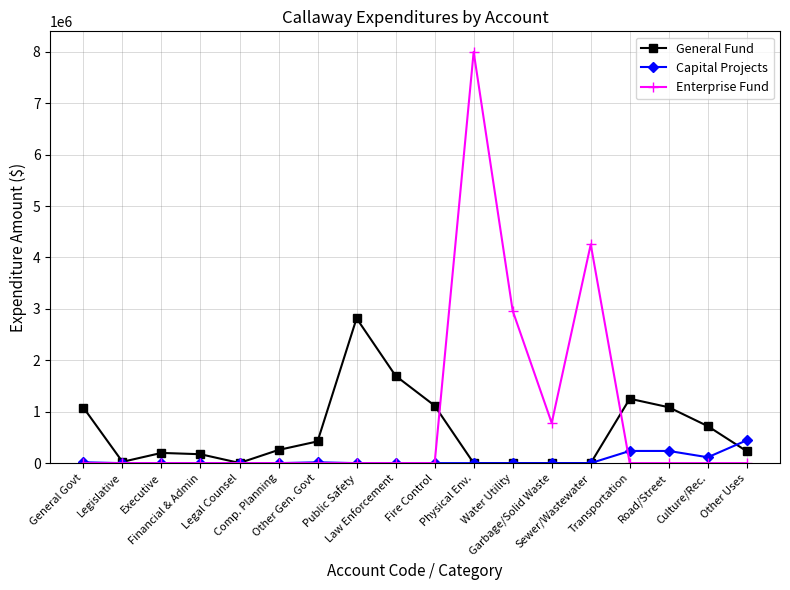

True or false: General Fund has a value of 727370 at Other Gen. Govt.

False